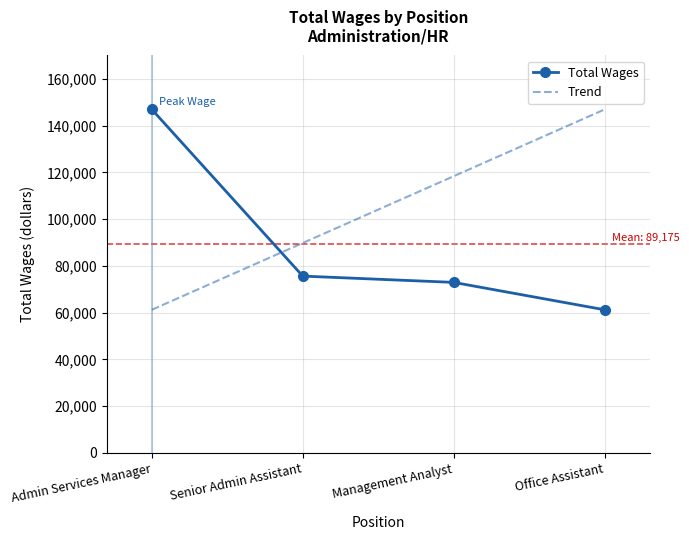

How many data points in Total Wages are less than 75621?

2